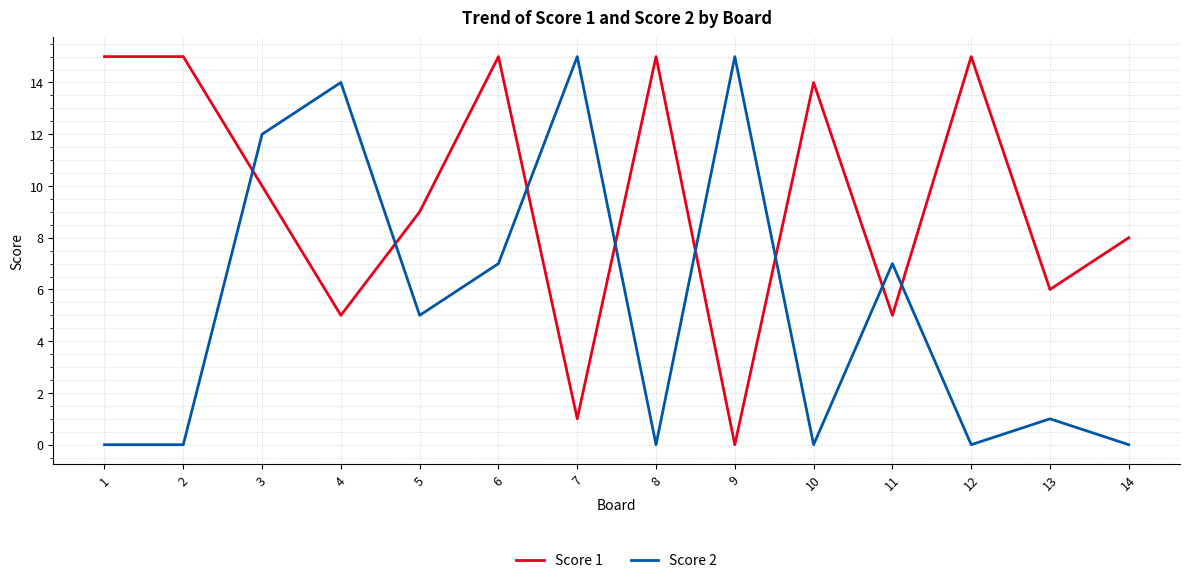

True or false: Score 1 and Score 2 intersect in this chart.

True